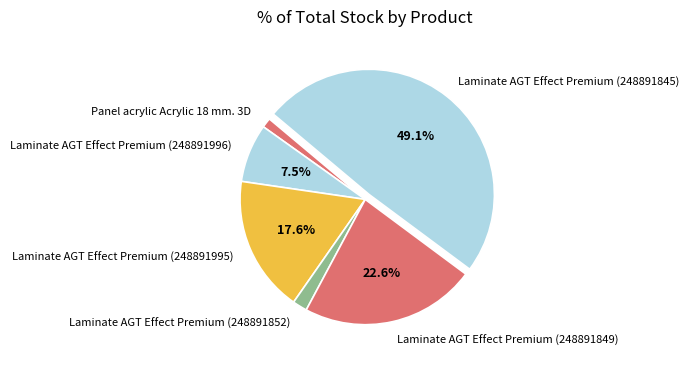

Does Laminate AGT Effect Premium (248891852) account for over 50% of the chart?

No